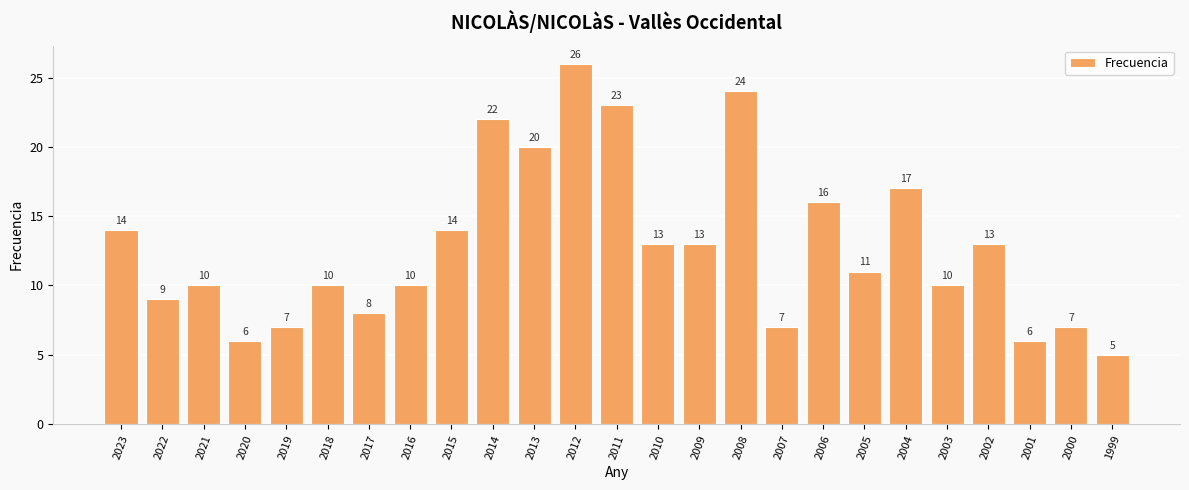

What is the approximate value at 2004?

17